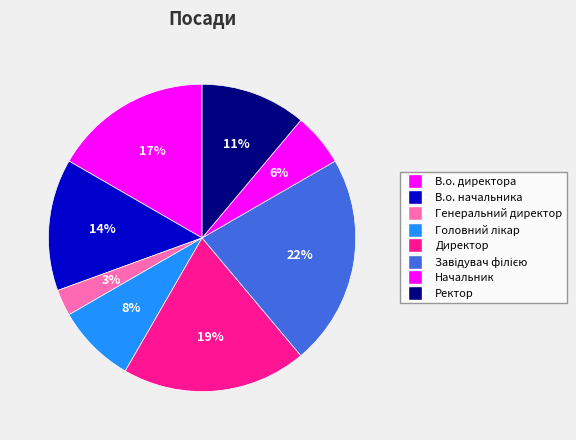

Is Ректор the majority of the pie?

No